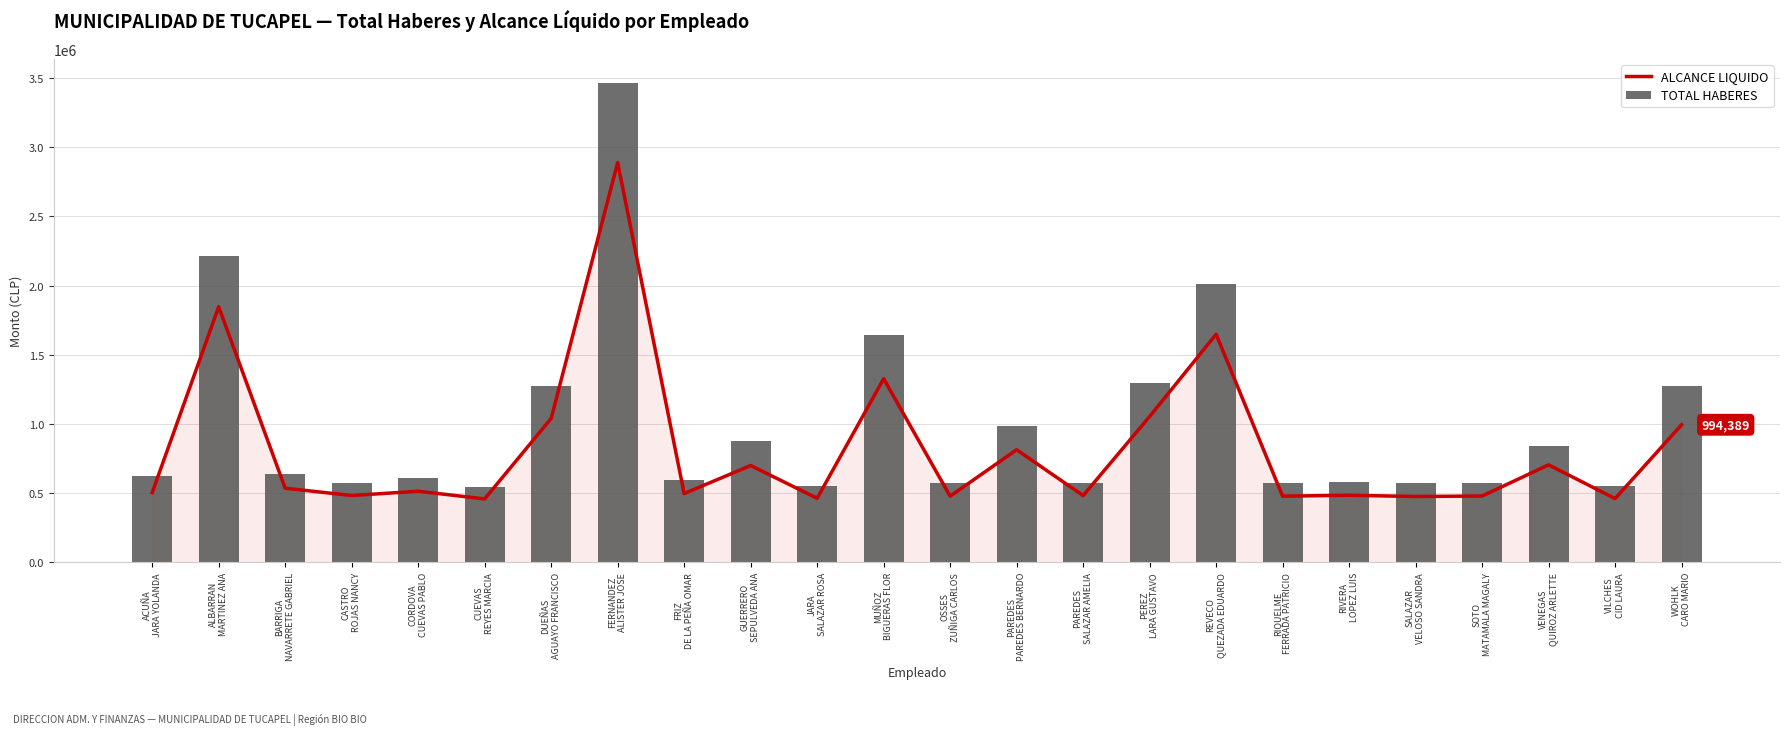

What position from the left is RIQUELME
FERRADA PATRICIO?

18